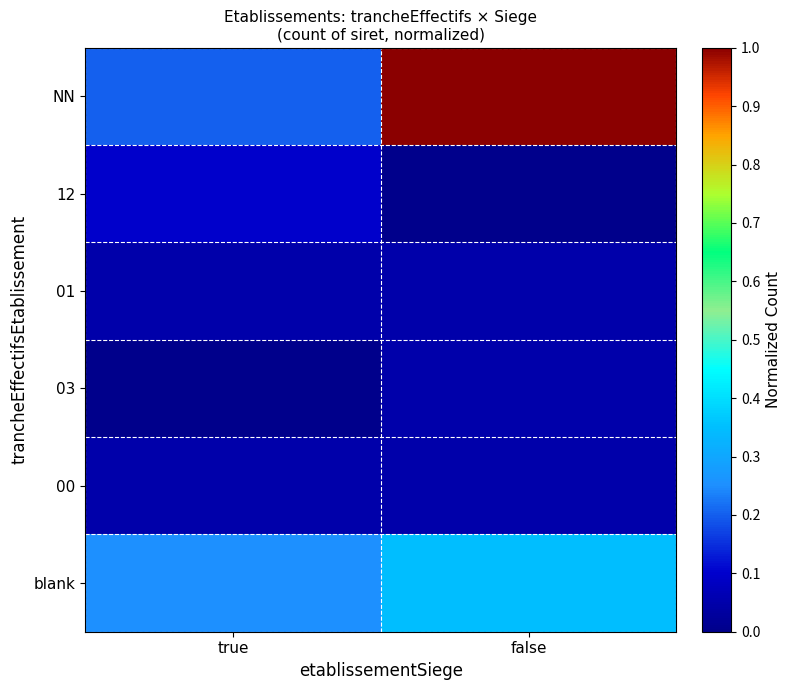

Reading left to right, list all the values displayed in this chart.

NN: true=0.2	false=1.0
12: true=0.1	false=0.0
01: true=0.1	false=0.1
03: true=0.0	false=0.1
00: true=0.1	false=0.1
blank: true=0.2	false=0.3